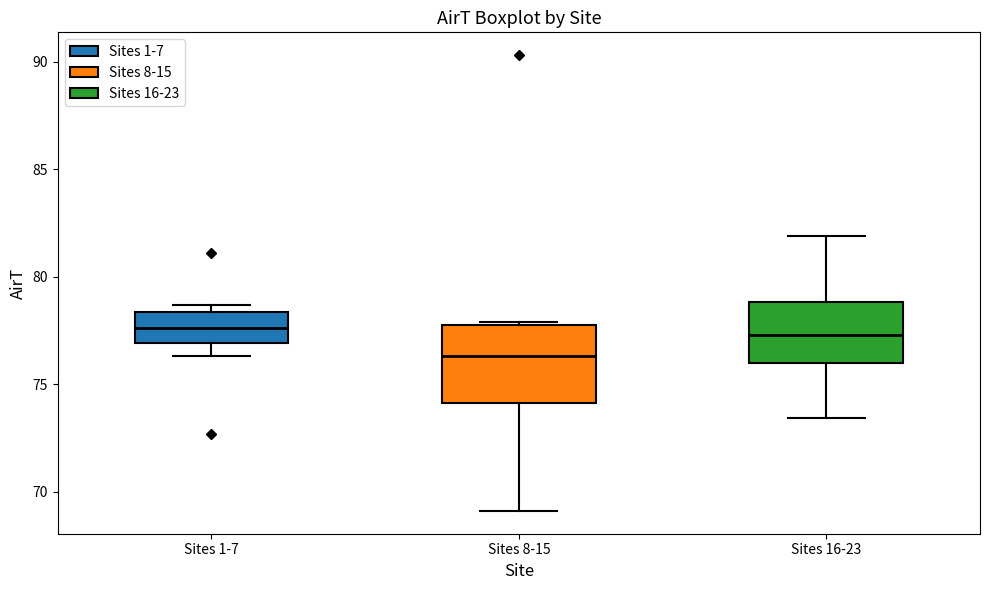

Reading left to right, transcribe this box plot: for each box, give where its median line is, the range the box spans, and where its two whiskers end, as read against the y-axis. The values are not printed on the chart, so give them approximately, as read against the axis.

Sites 1-7: median 77.5, box 77.0 to 78.5, whiskers 76.5 to 78.5 (just above the box's upper edge)
Sites 8-15: median 76.5, box 74.0 to 78.0, whiskers 69.0 to 78.0 (just above the box's upper edge)
Sites 16-23: median 77.5, box 76.0 to 79.0, whiskers 73.5 to 82.0